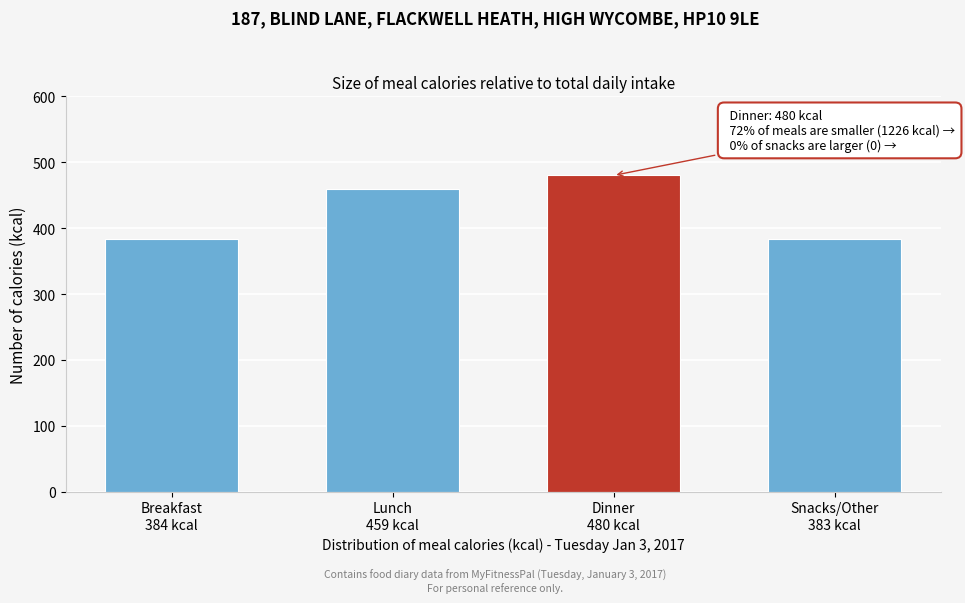

What is the difference between the second highest and second lowest values?

75